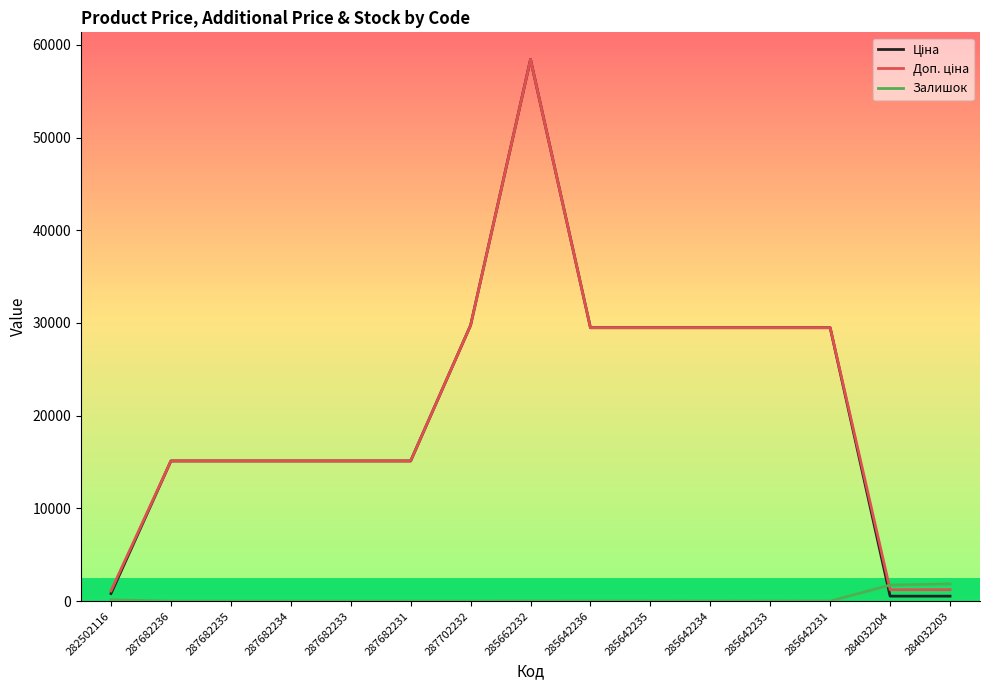

What is the total value across all series at 285662232?

116866.1